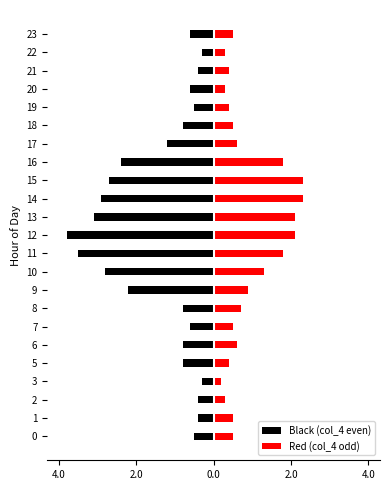

What is the highest value of the Red (col_4 odd) series?

2.3